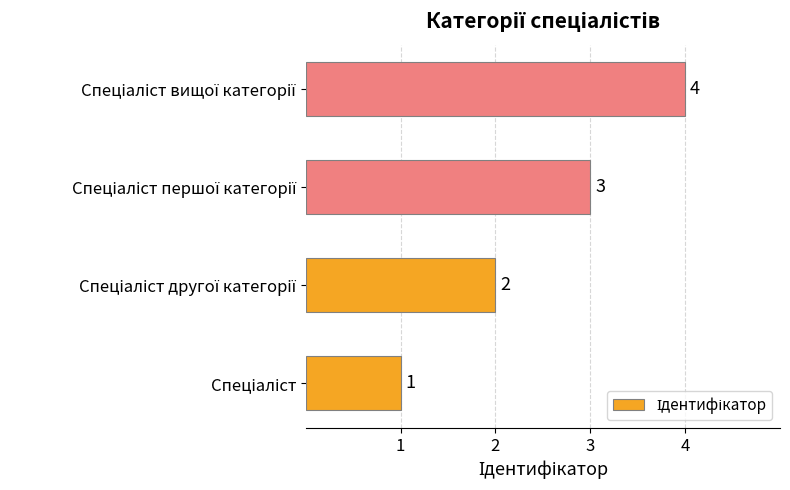

What is the difference between the second highest and second lowest values?

1